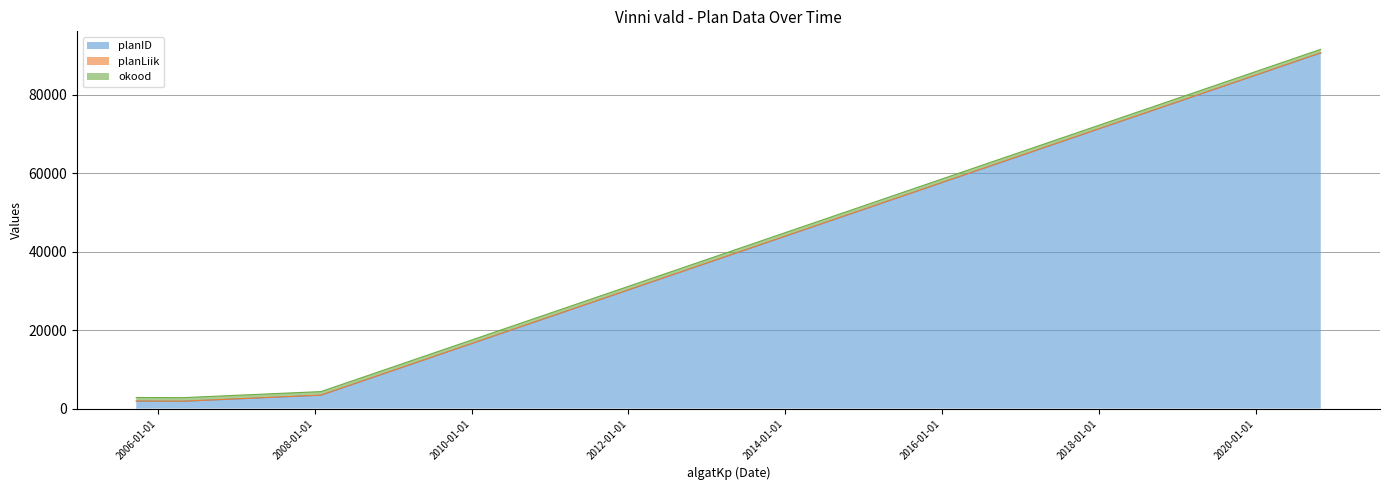

What are all the series names shown in the legend?

planID, planLiik, okood